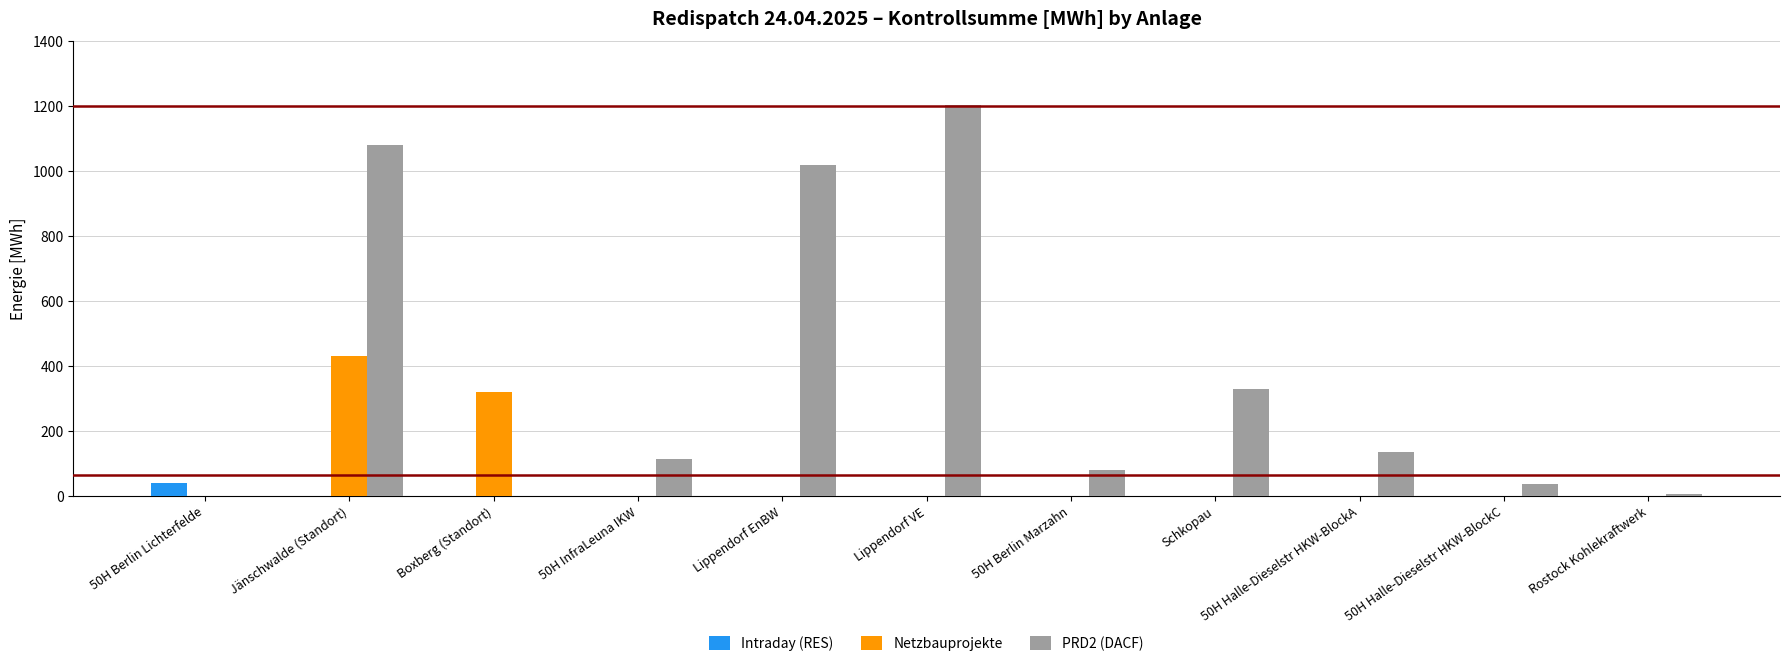

What is the sum of all PRD2 (DACF) values?

4003.5